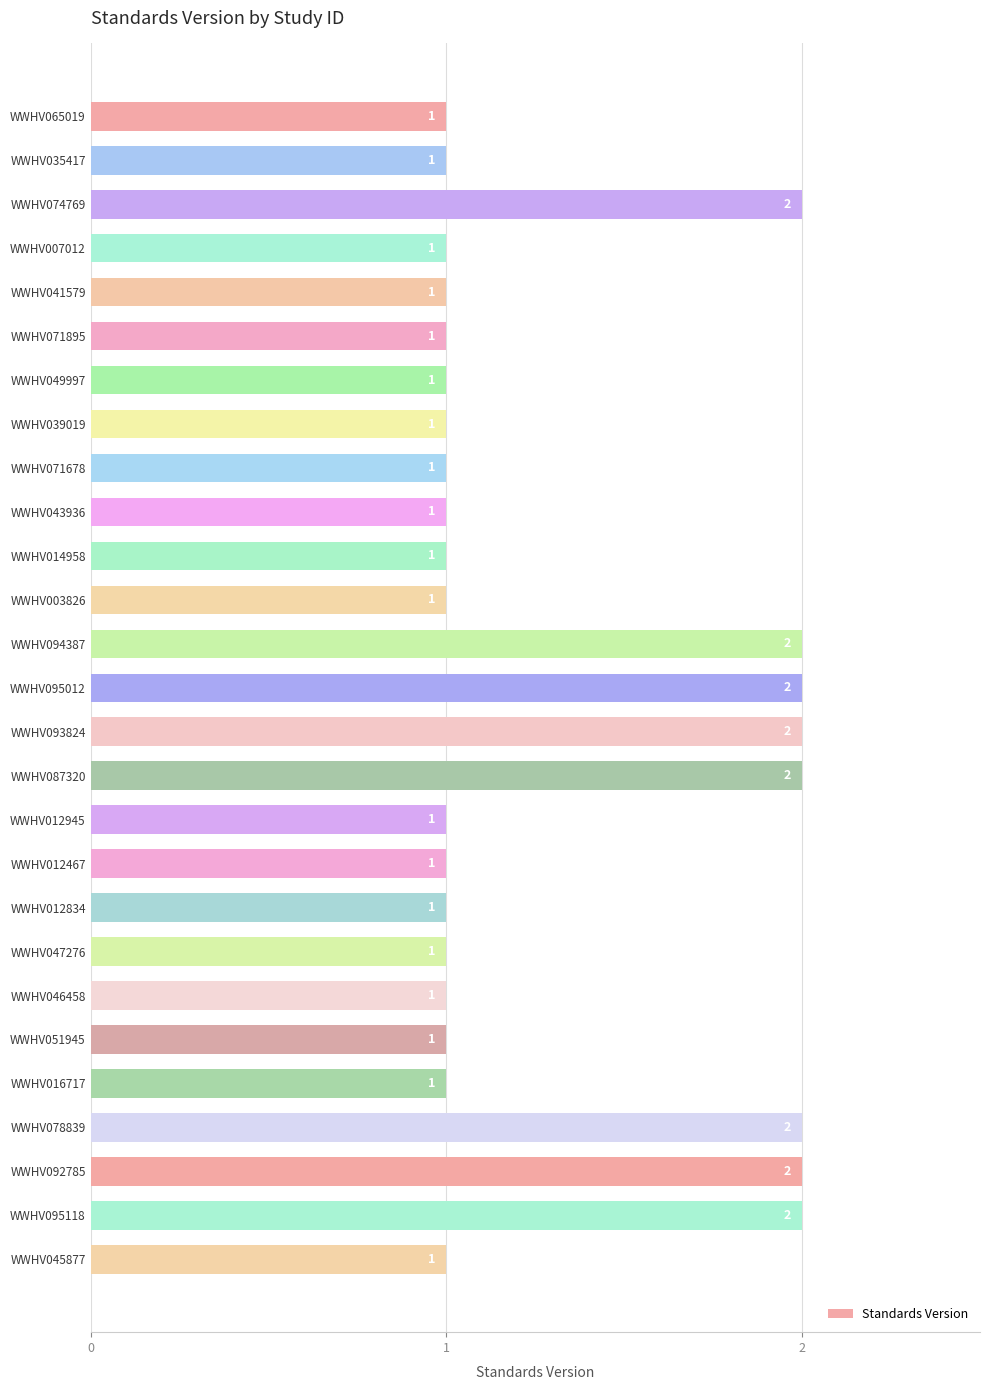

What is the sum of all values?

35